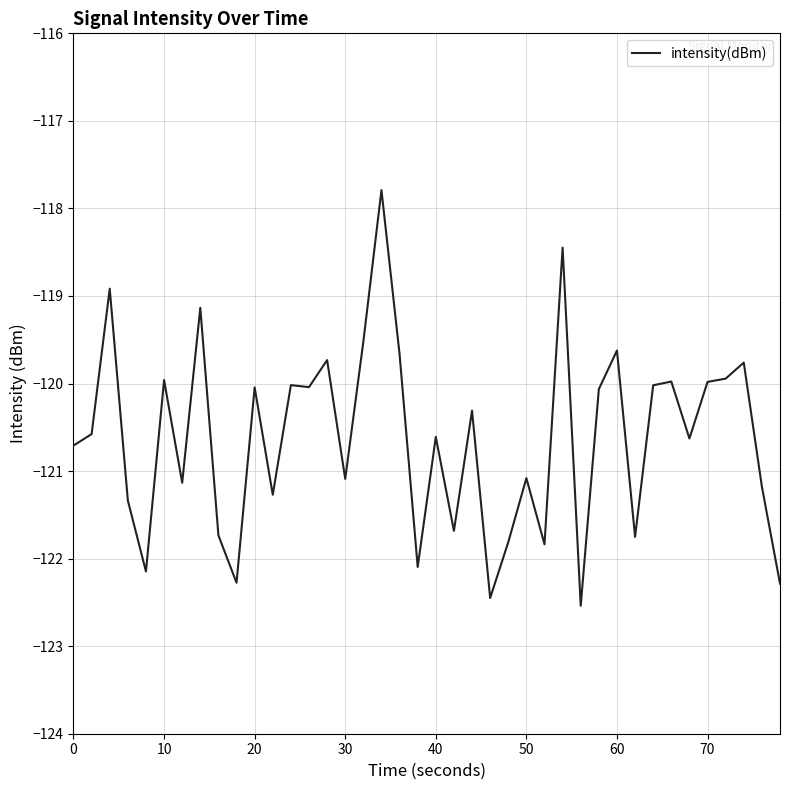

What is the maximum value shown in the chart?

-117.8